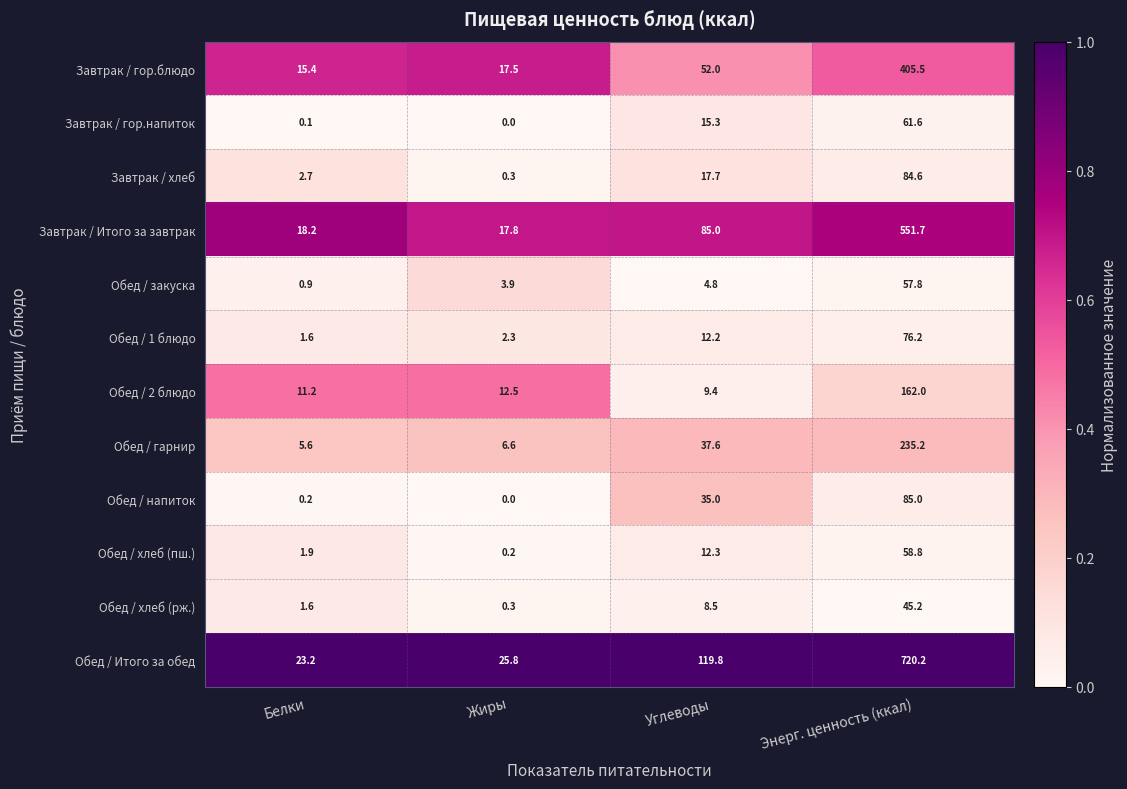

List the series in order of their peak value, lowest first.

Обед / хлеб (рж.), Обед / закуска, Обед / хлеб (пш.), Завтрак / гор.напиток, Обед / 1 блюдо, Завтрак / хлеб, Обед / напиток, Обед / 2 блюдо, Обед / гарнир, Завтрак / гор.блюдо, Завтрак / Итого за завтрак, Обед / Итого за обед